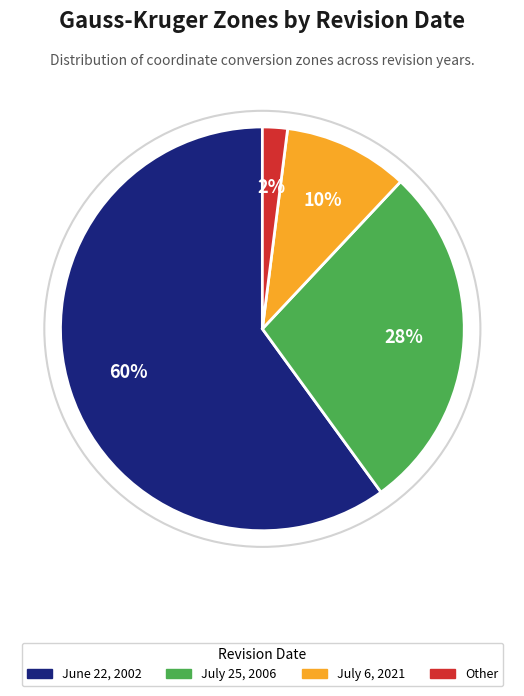

Which slice is the smallest?

Other